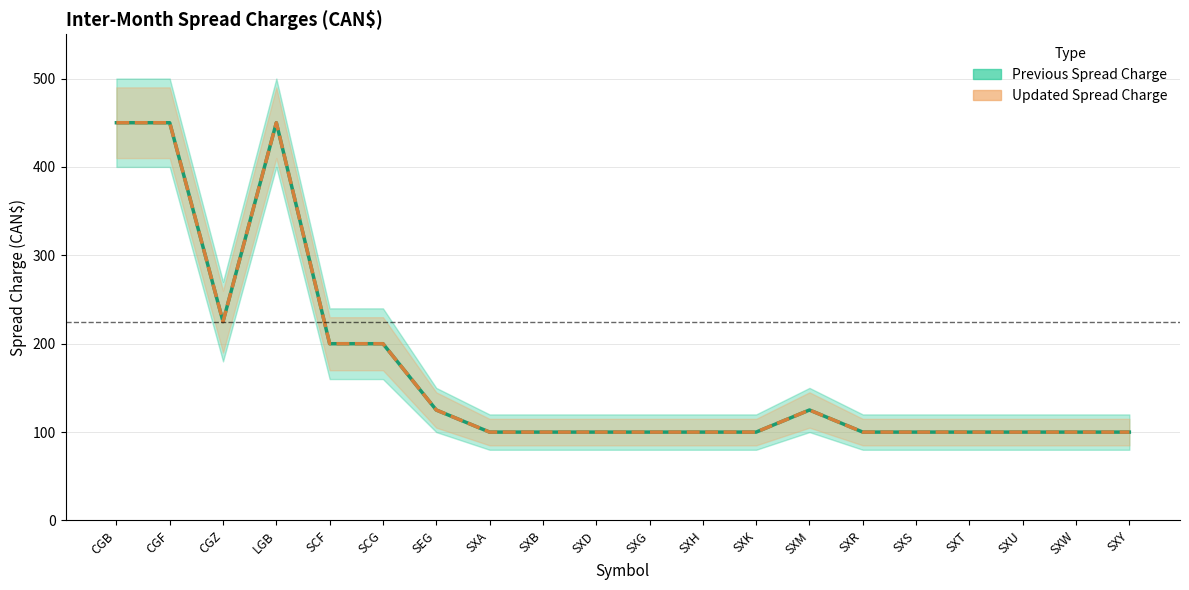

What is the sum of all Previous Spread Charge values?

3425